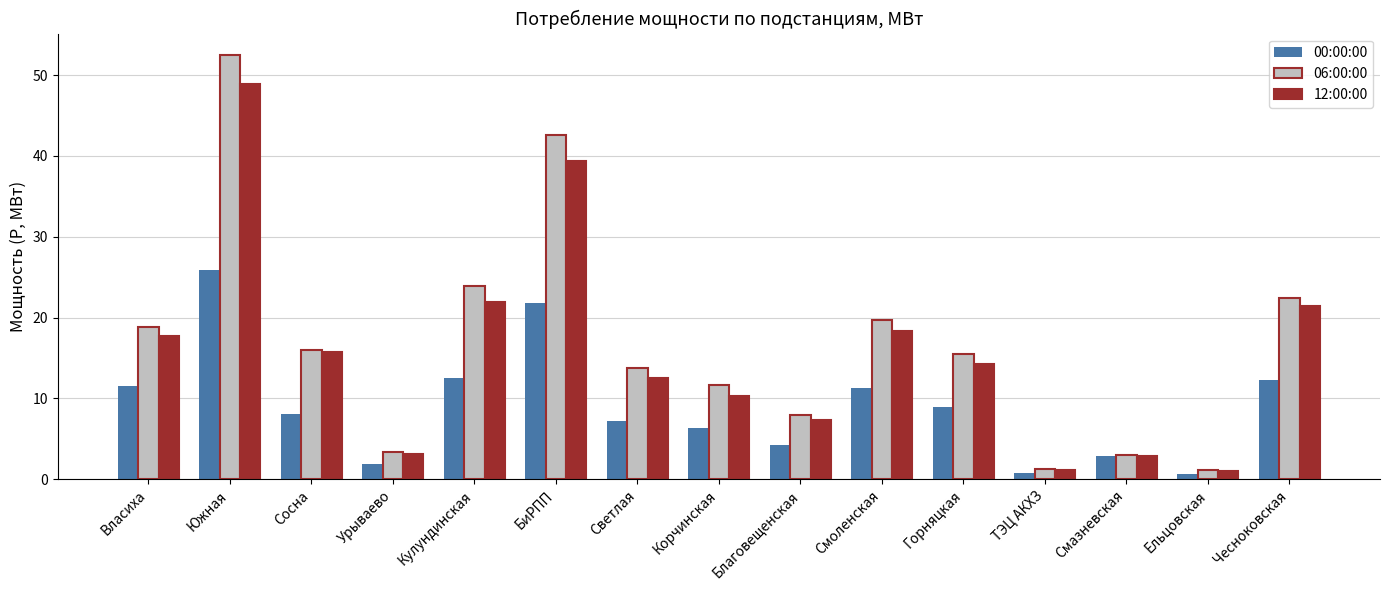

Where is 06:00:00 nearest to the value 26?

Кулундинская